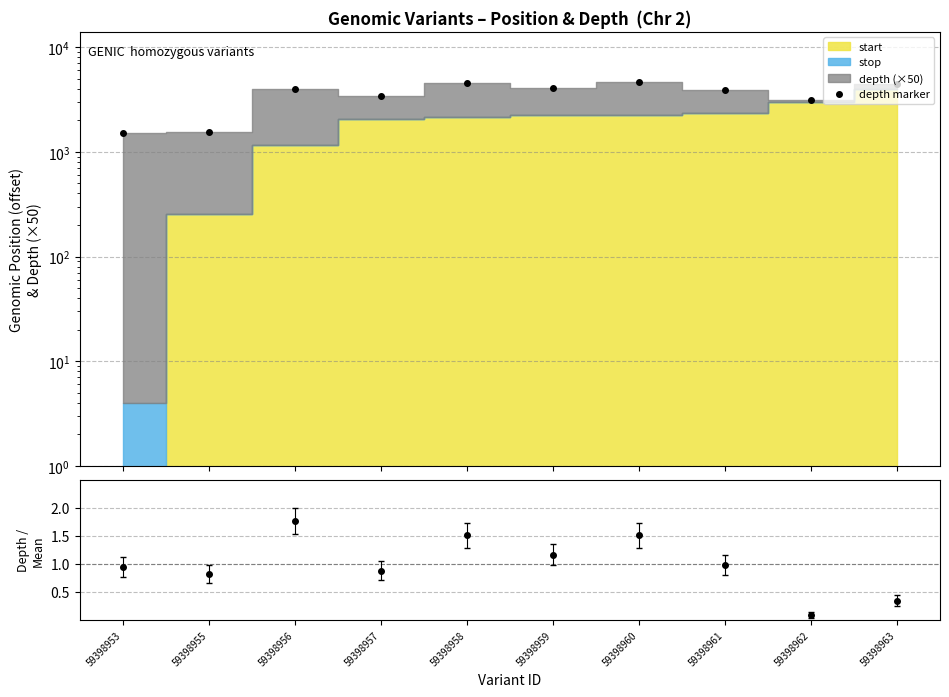

What is the sum of the values at 59398963 and 59398956?

8464